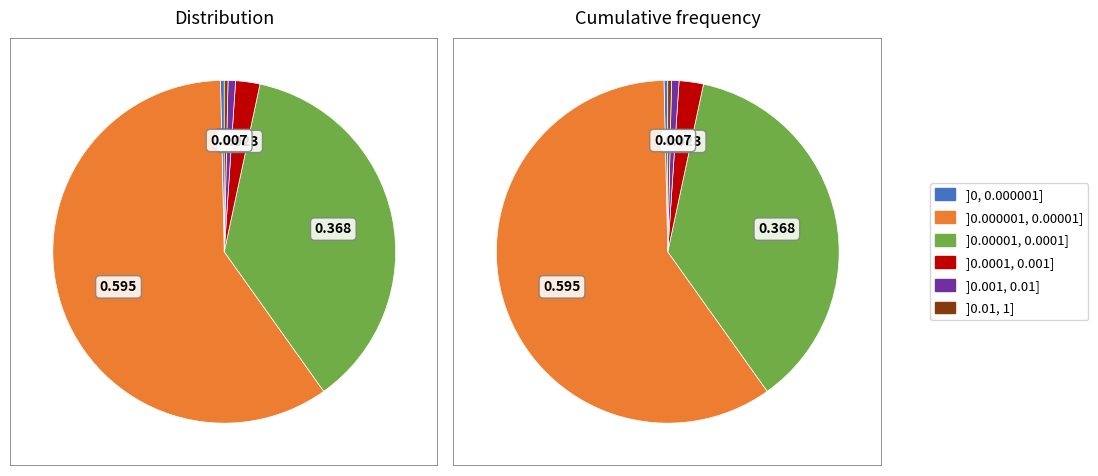

Is it true that 3670176 is 47% of the pie?

True